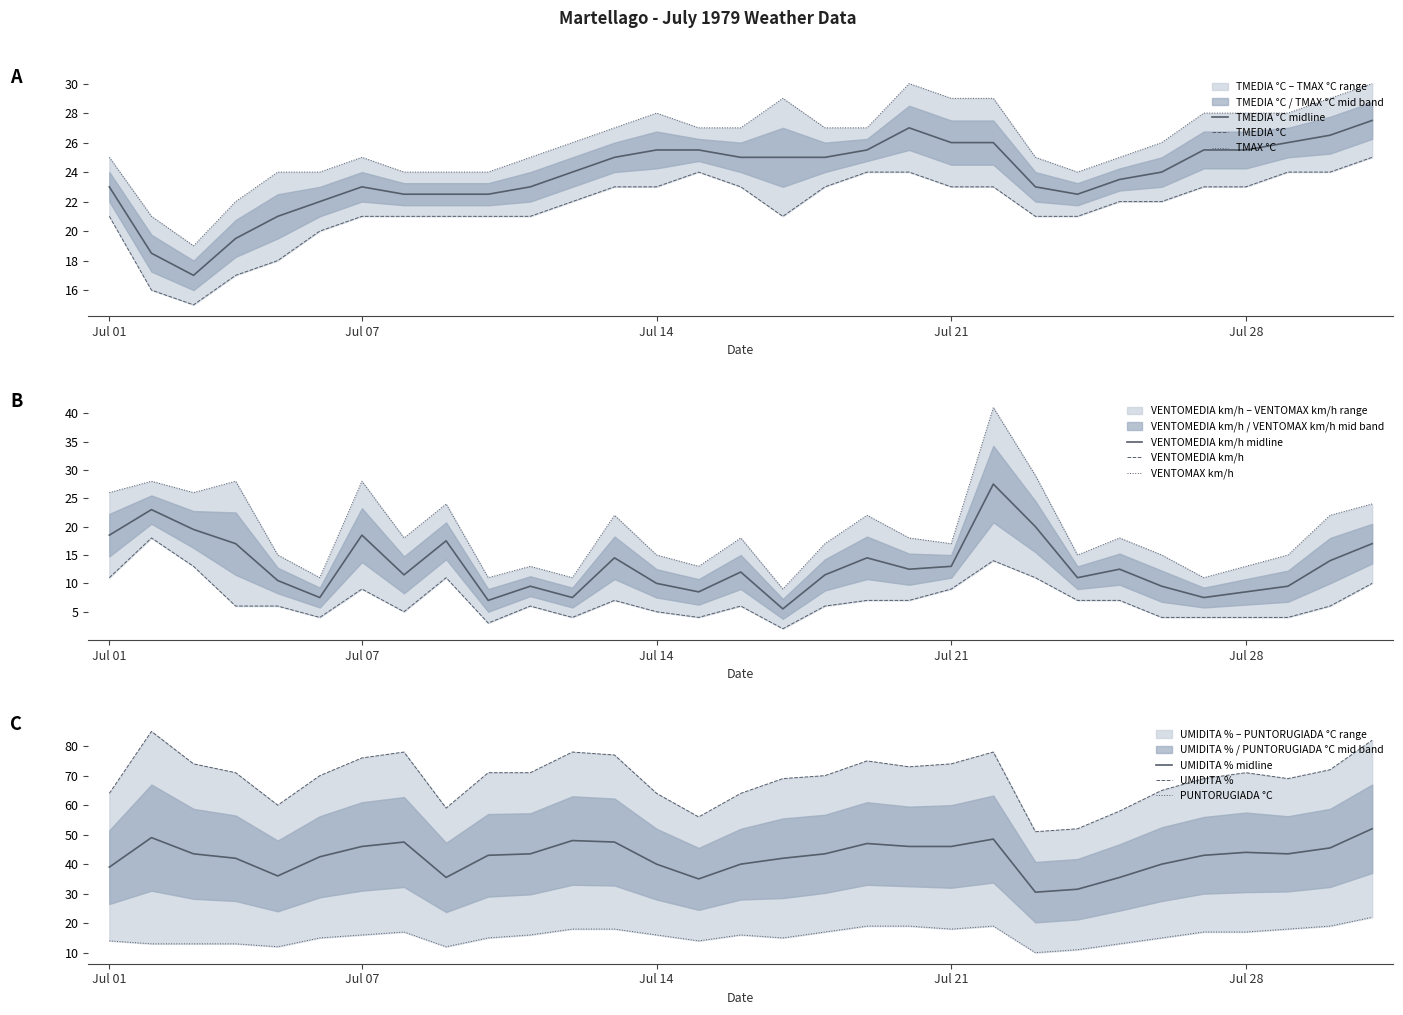

Between 6/7 and 15/7, which is larger?

15/7